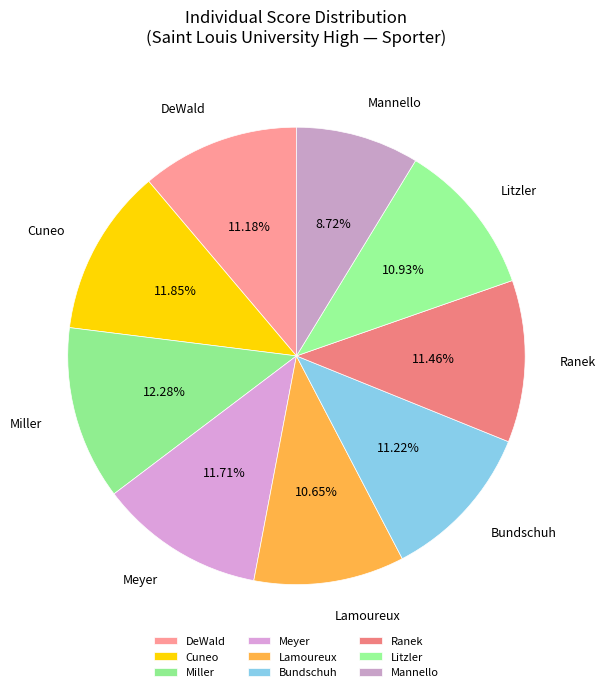

How many segments does this pie chart have?

9